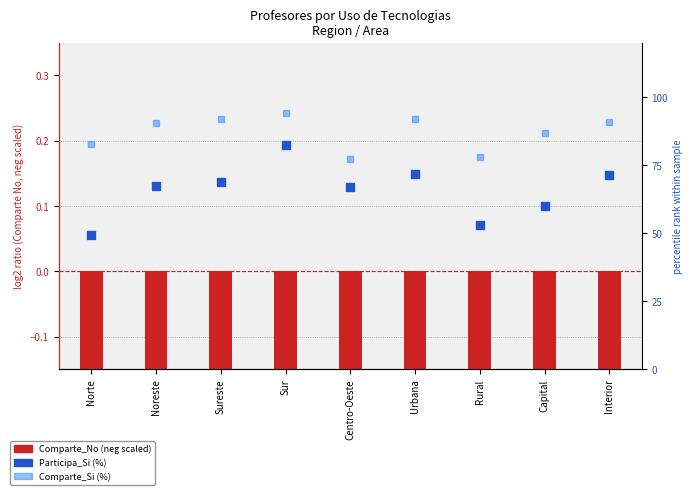

At which category is the sum across all series the highest?

Sur